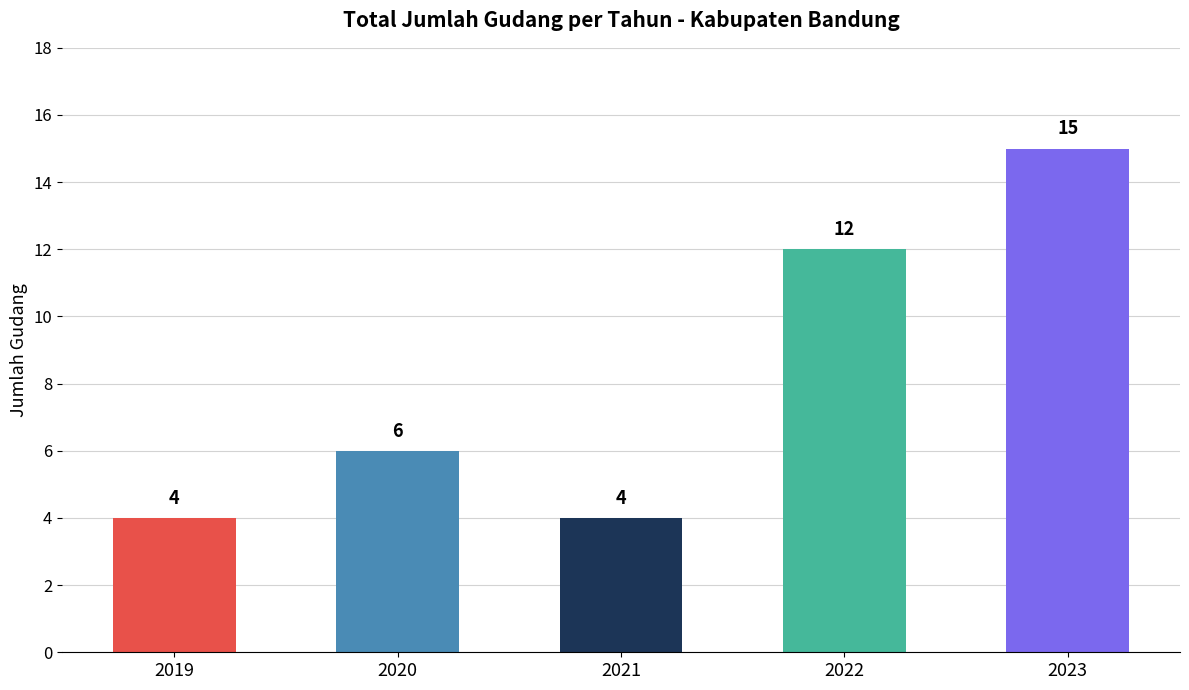

Reading right to left, what are all the values shown in this chart?

2023=15	2022=12	2021=4	2020=6	2019=4